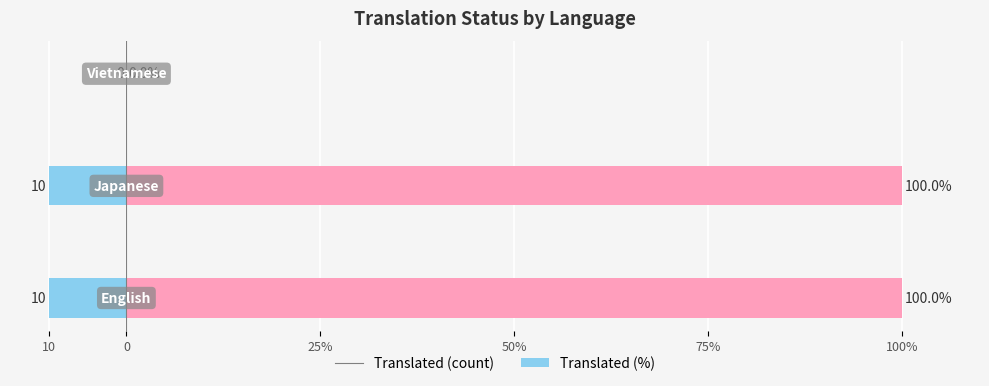

How many values in translated_percent are above zero?

2